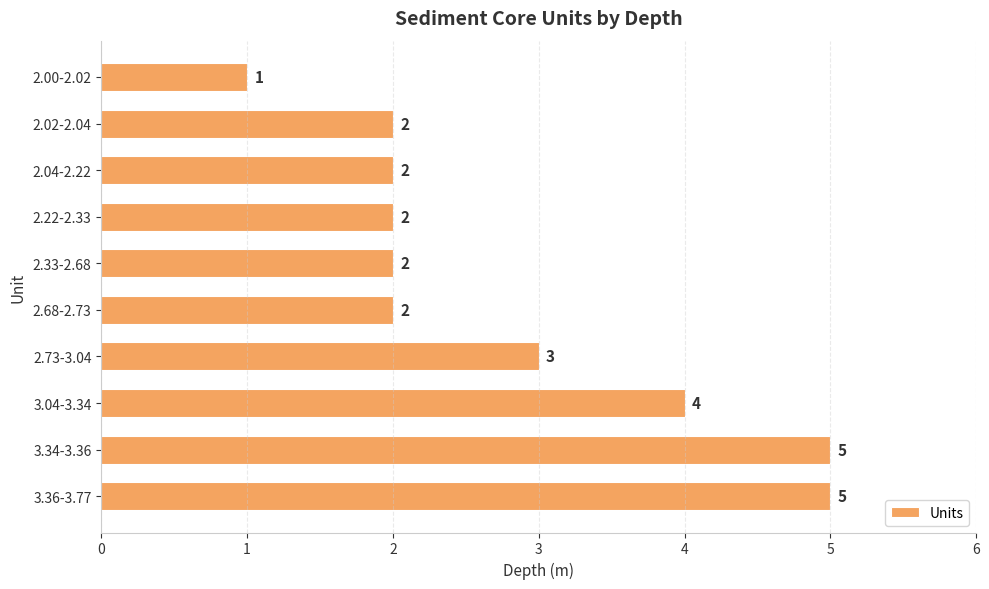

Reading top to bottom, transcribe all the data shown in this chart.

2.00-2.02=1	2.02-2.04=2	2.04-2.22=2	2.22-2.33=2	2.33-2.68=2	2.68-2.73=2	2.73-3.04=3	3.04-3.34=4	3.34-3.36=5	3.36-3.77=5